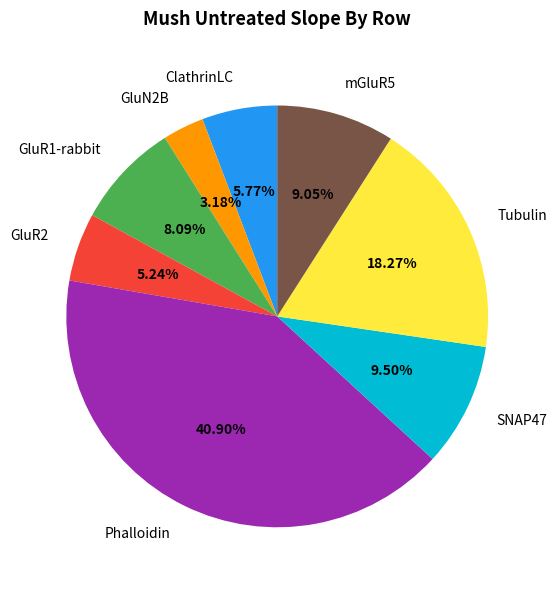

Does mGluR5 represent more than half of the total?

No